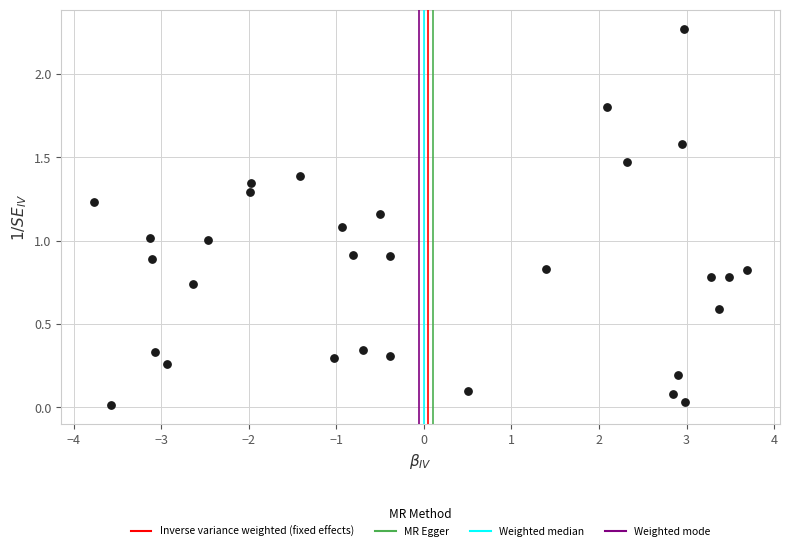

What is the range of X values (max minus min)?

7.5